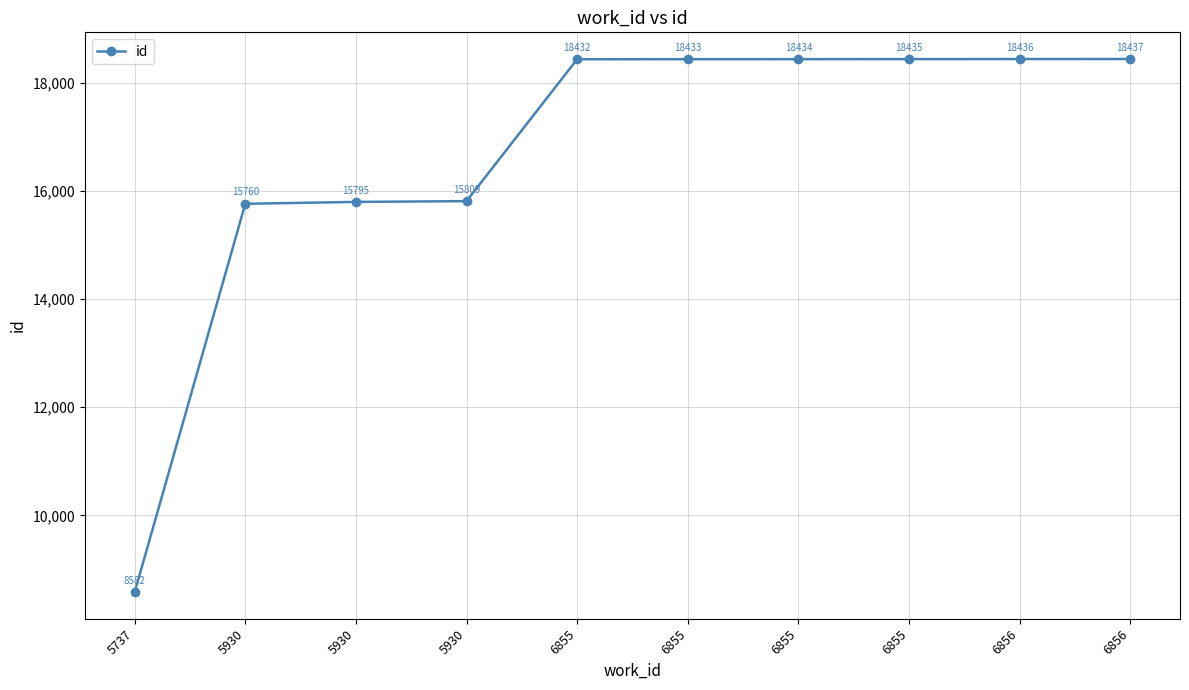

Reading left to right, extract all data points from this chart.

5737=8582	5930=15760	5930=15795	5930=15809	6855=18432	6855=18433	6855=18434	6855=18435	6856=18436	6856=18437